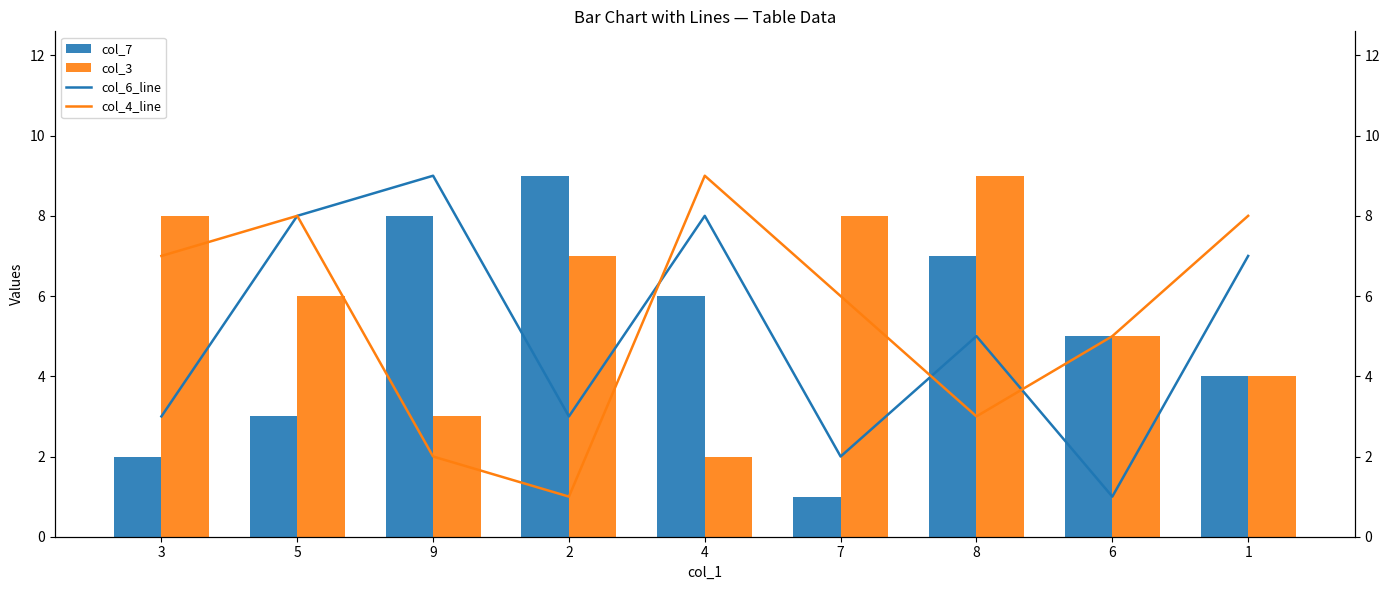

How many categories are shown in the chart?

9